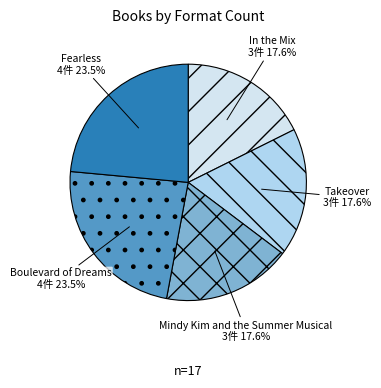

Count the number of slices in the pie.

5